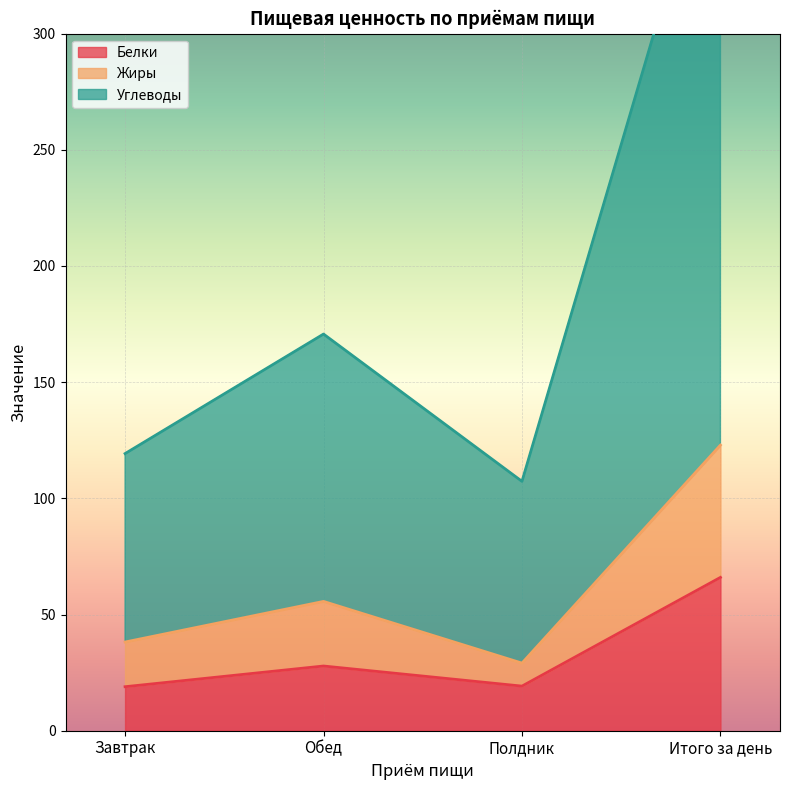

In Жиры, how many points are lower than both neighbors (excluding endpoints)?

1